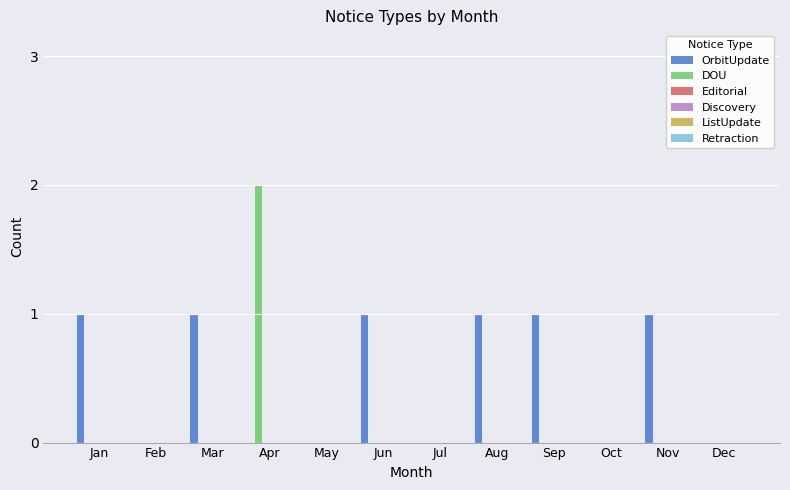

Which series has the largest total across all categories?

OrbitUpdate